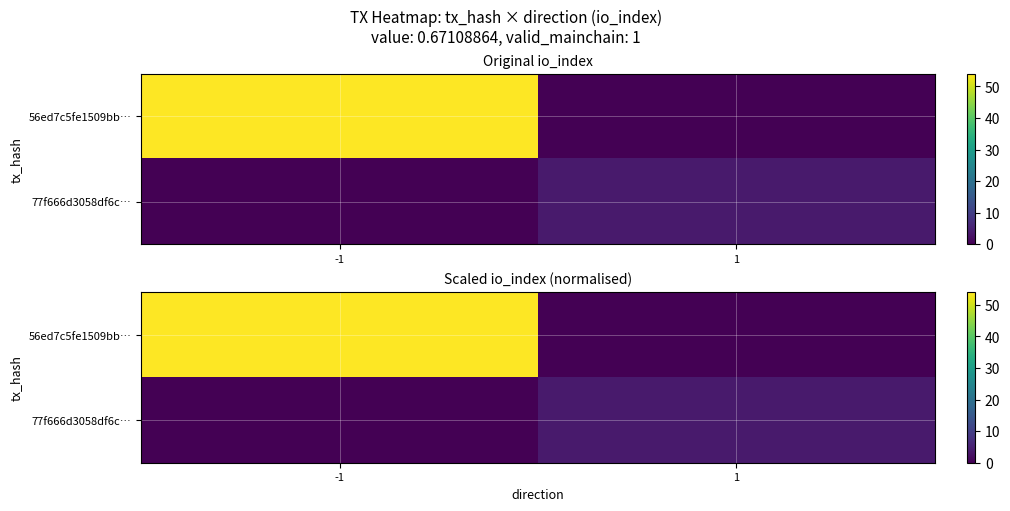

What is the total value across all series at -1?

54.0